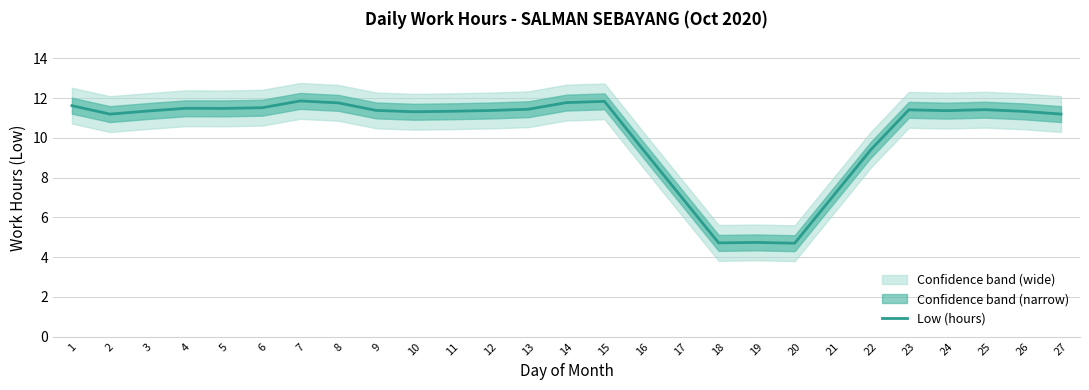

True or false: the data shows 19.6 at 10.

False